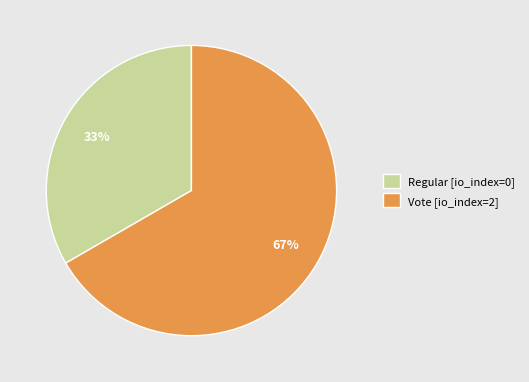

What percentage is the Vote slice, to the nearest percent?

67%